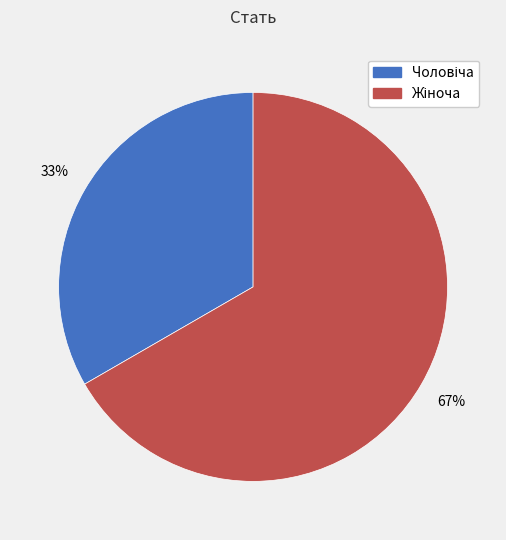

Is there any slice that represents more than half of the pie?

Yes